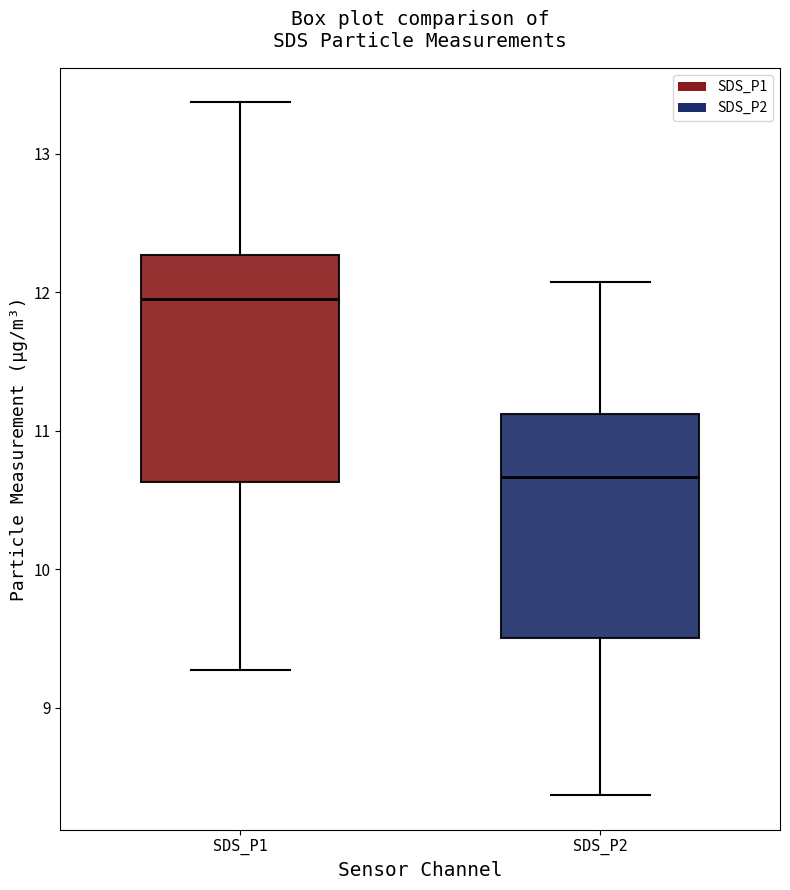

Where does the upper whisker of the box for SDS_P2 end on the y-axis? The values are not printed on the chart, so give them approximately, as read against the axis.

12.1